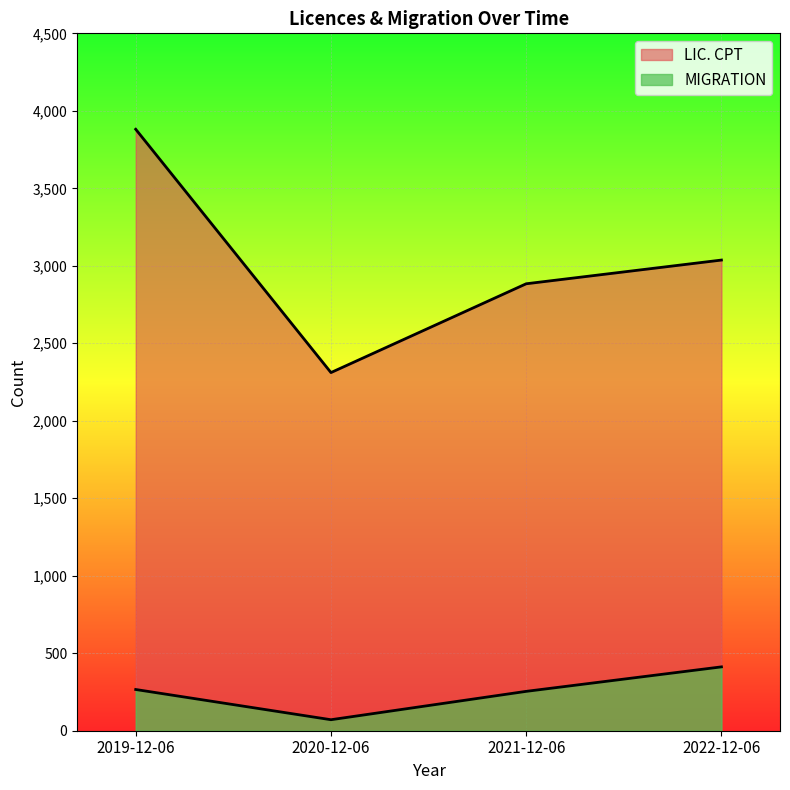

What is the maximum value shown in the chart?

3881